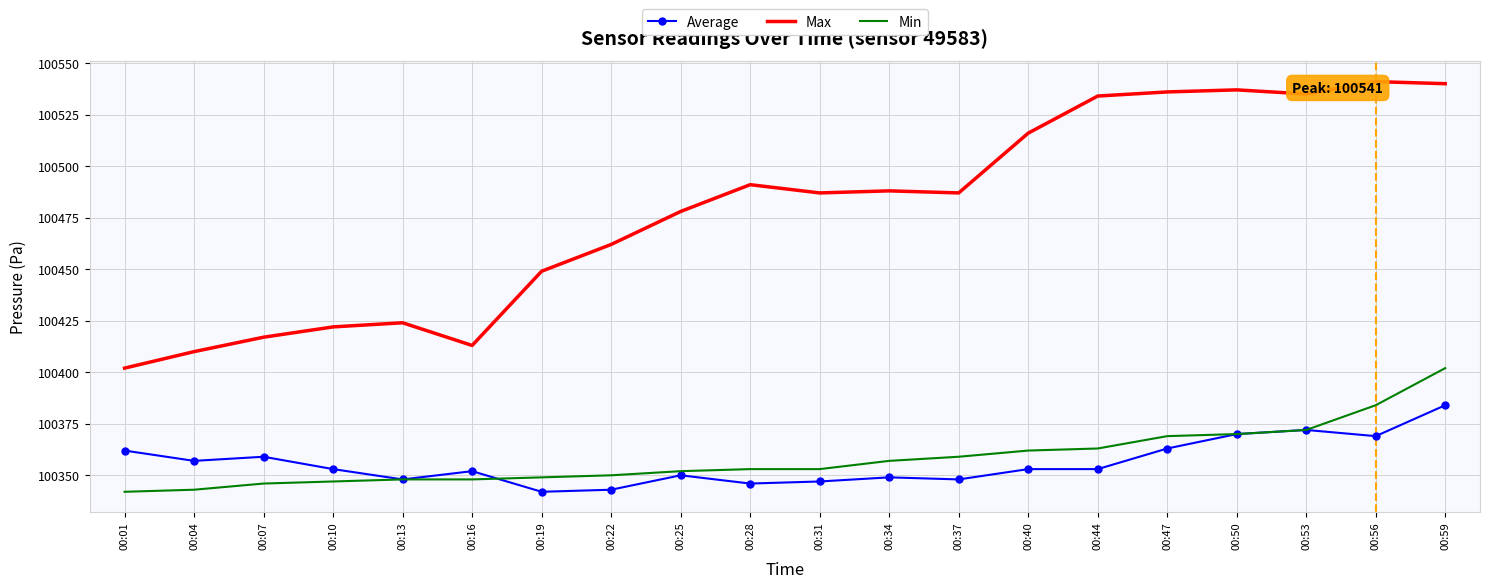

What are all the series names shown in the legend?

Average, Max, Min